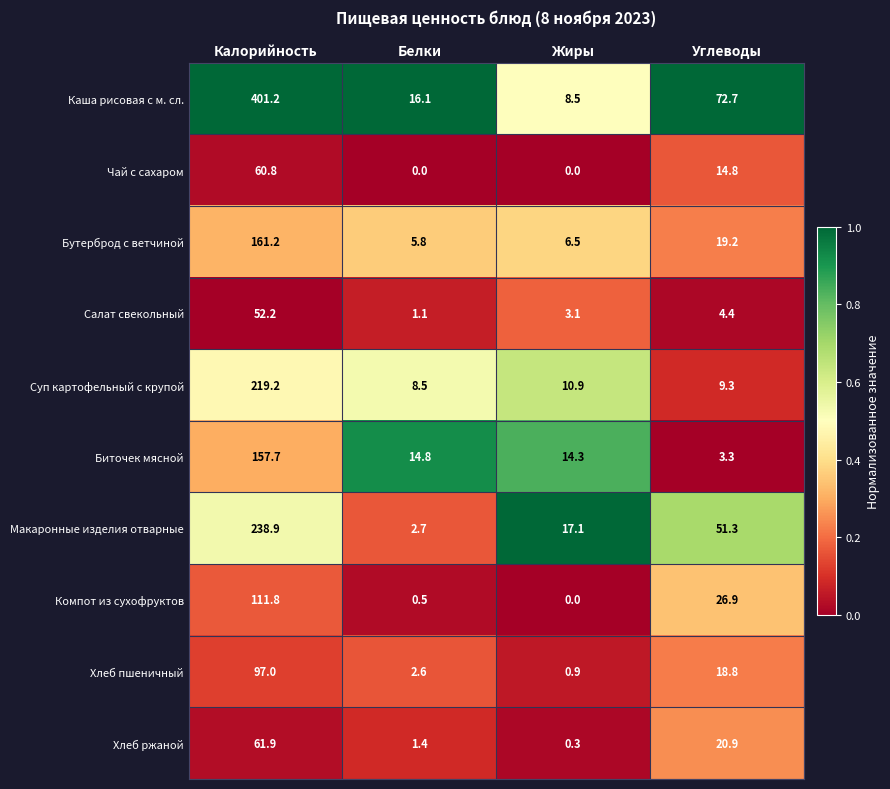

The Хлеб пшеничный series shows 0.2 at Белки. True or false?

True